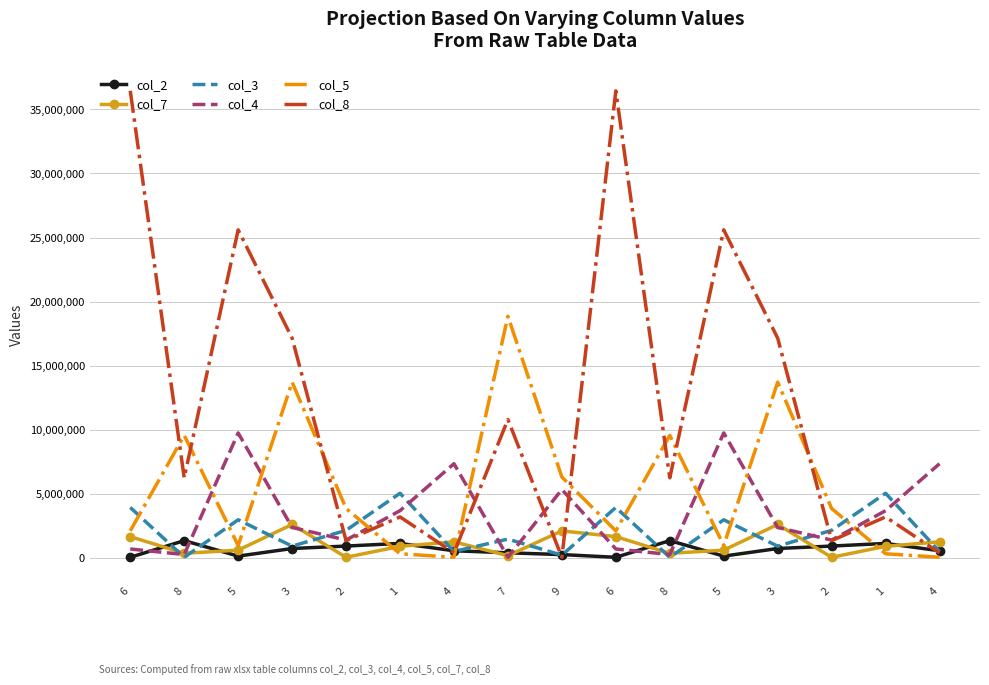

What is the difference between the maximum and minimum values in the col_7 series?

2559795.8